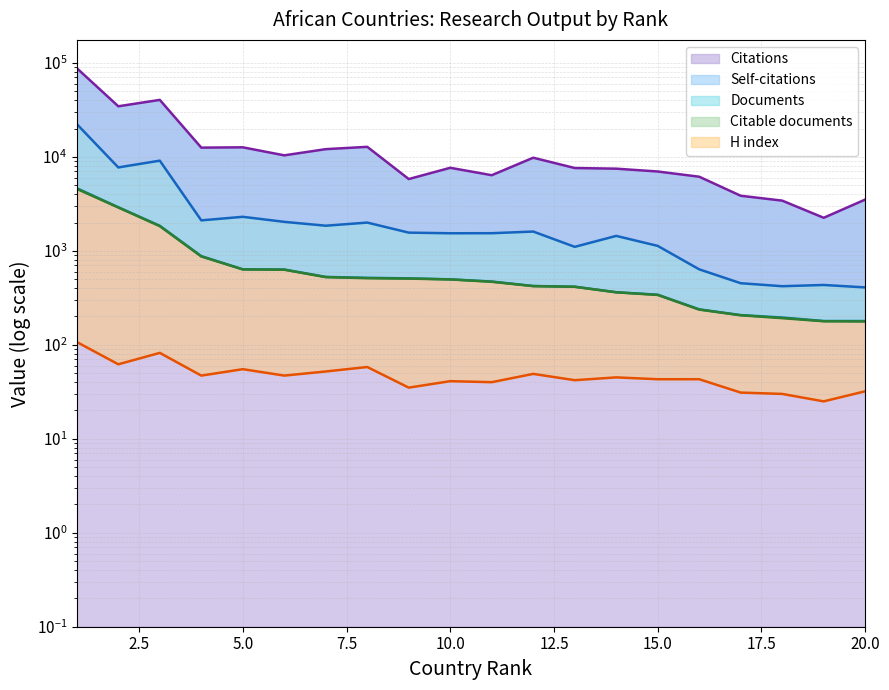

What are all the series names shown in the legend?

Citations, Self-citations, Documents, Citable documents, H index